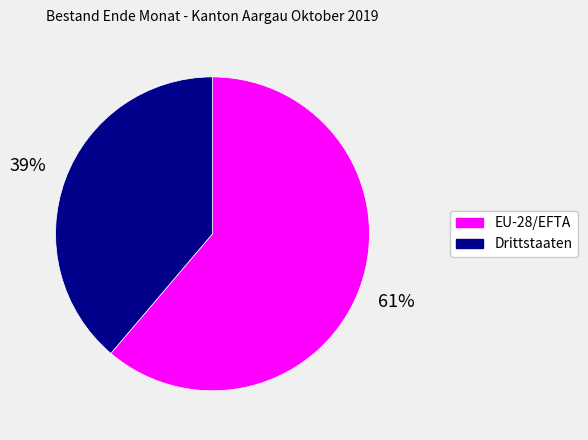

How many slices are in this pie chart?

2